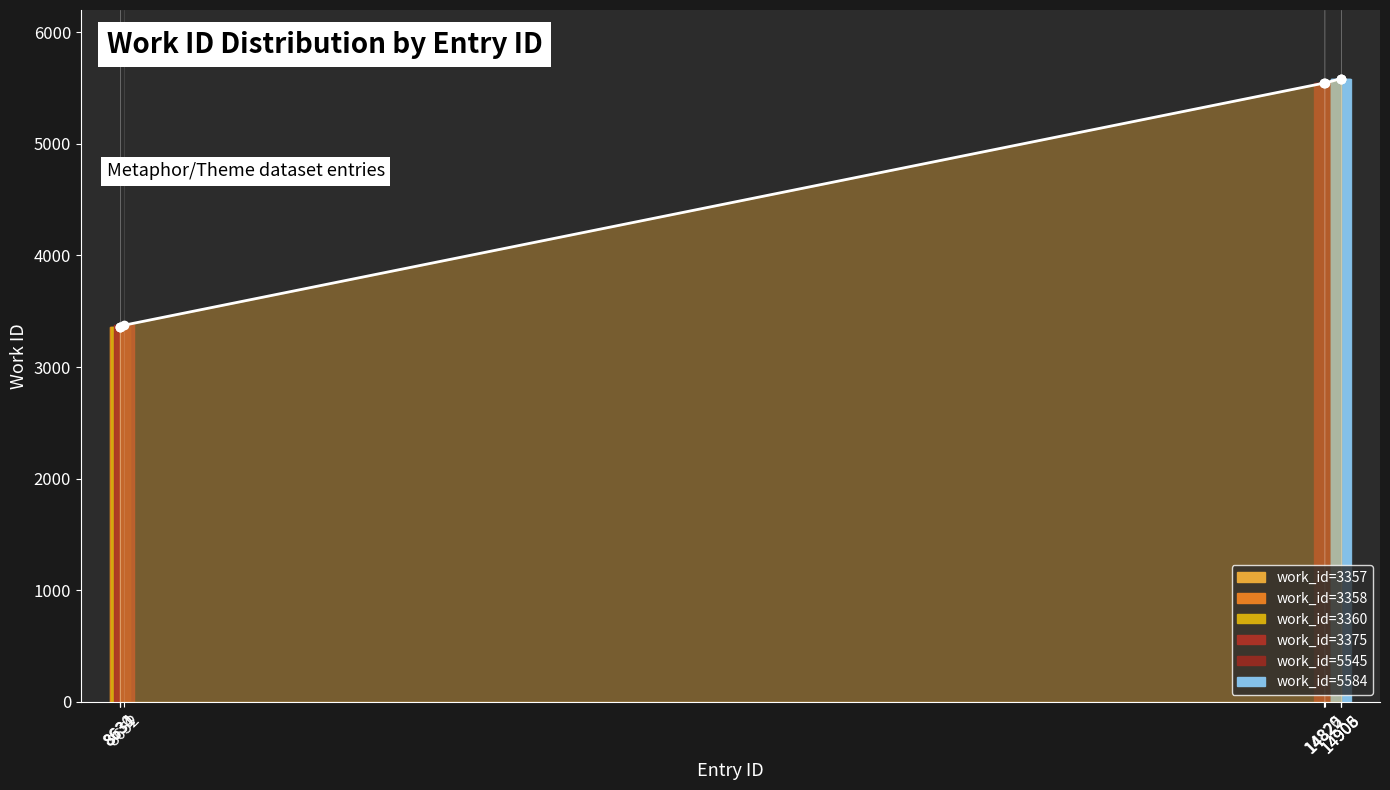

Read the value at 14906, to the nearest 100.

5600